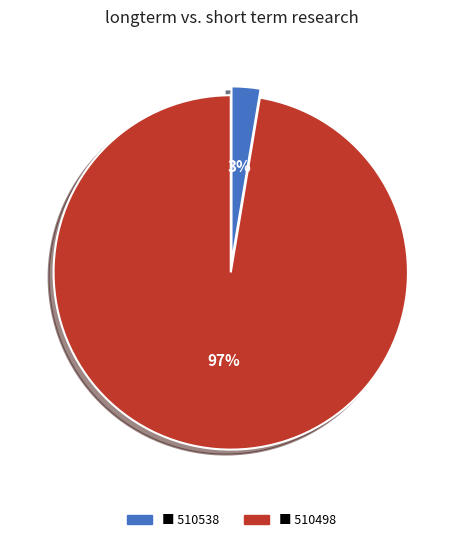

To the nearest percent, what is the average slice percentage?

50%